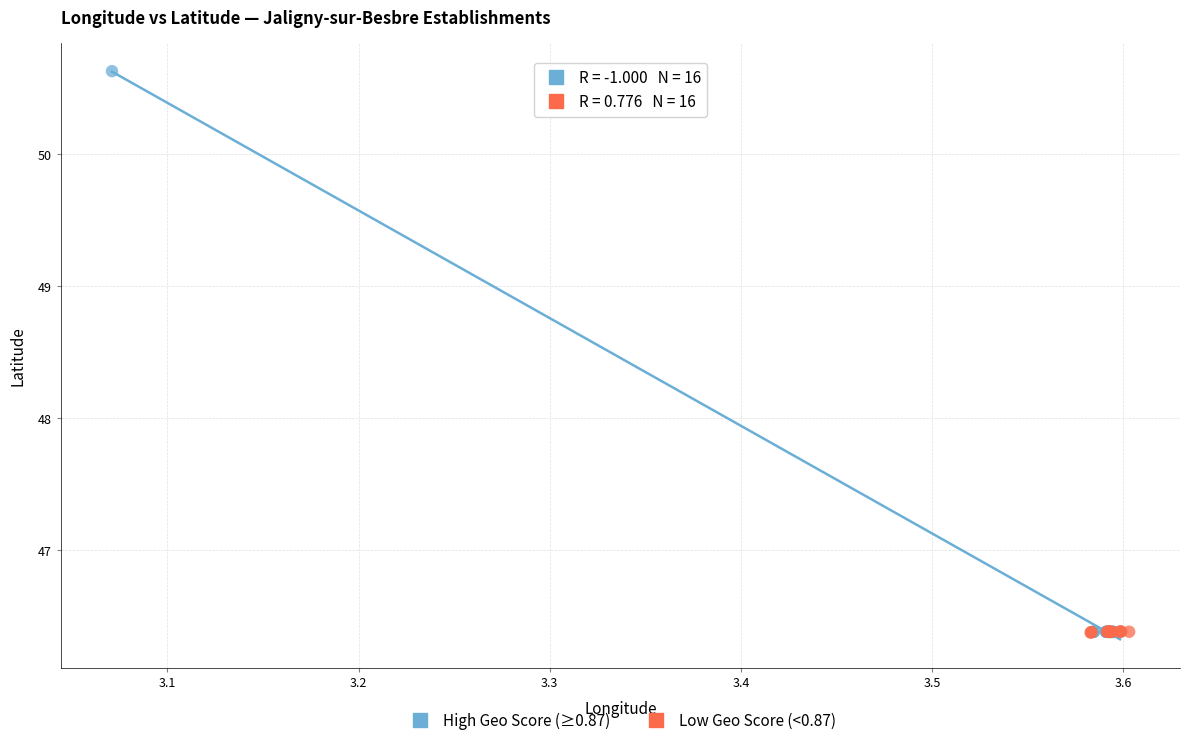

Which series has the widest spread of Y values?

High Geo Score (≥0.87)